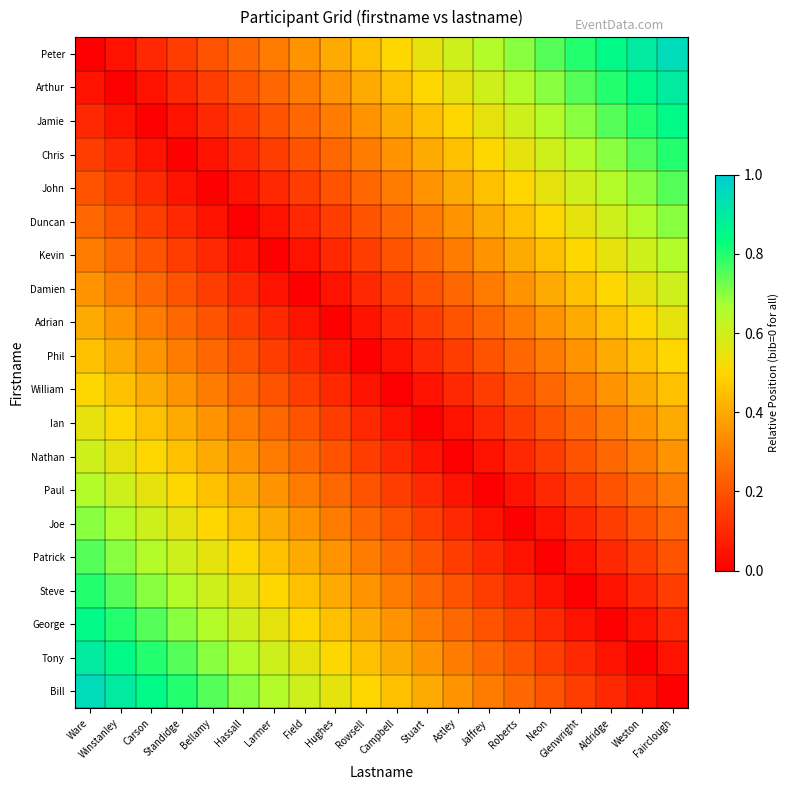

At which category is the sum across all series the highest?

Ware